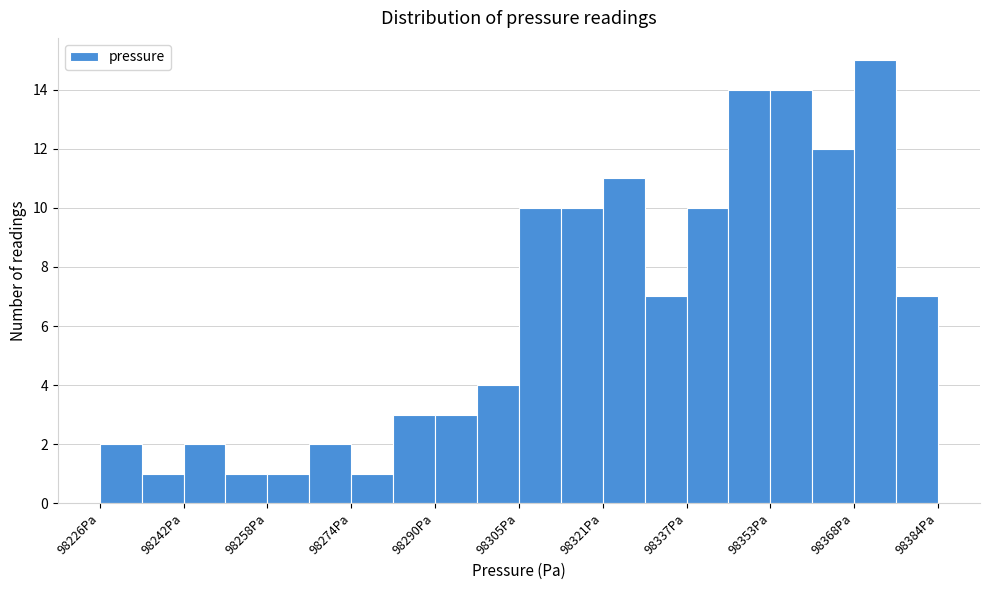

Read against the x-axis, roughly where is the centre of the tallest bar?

98372